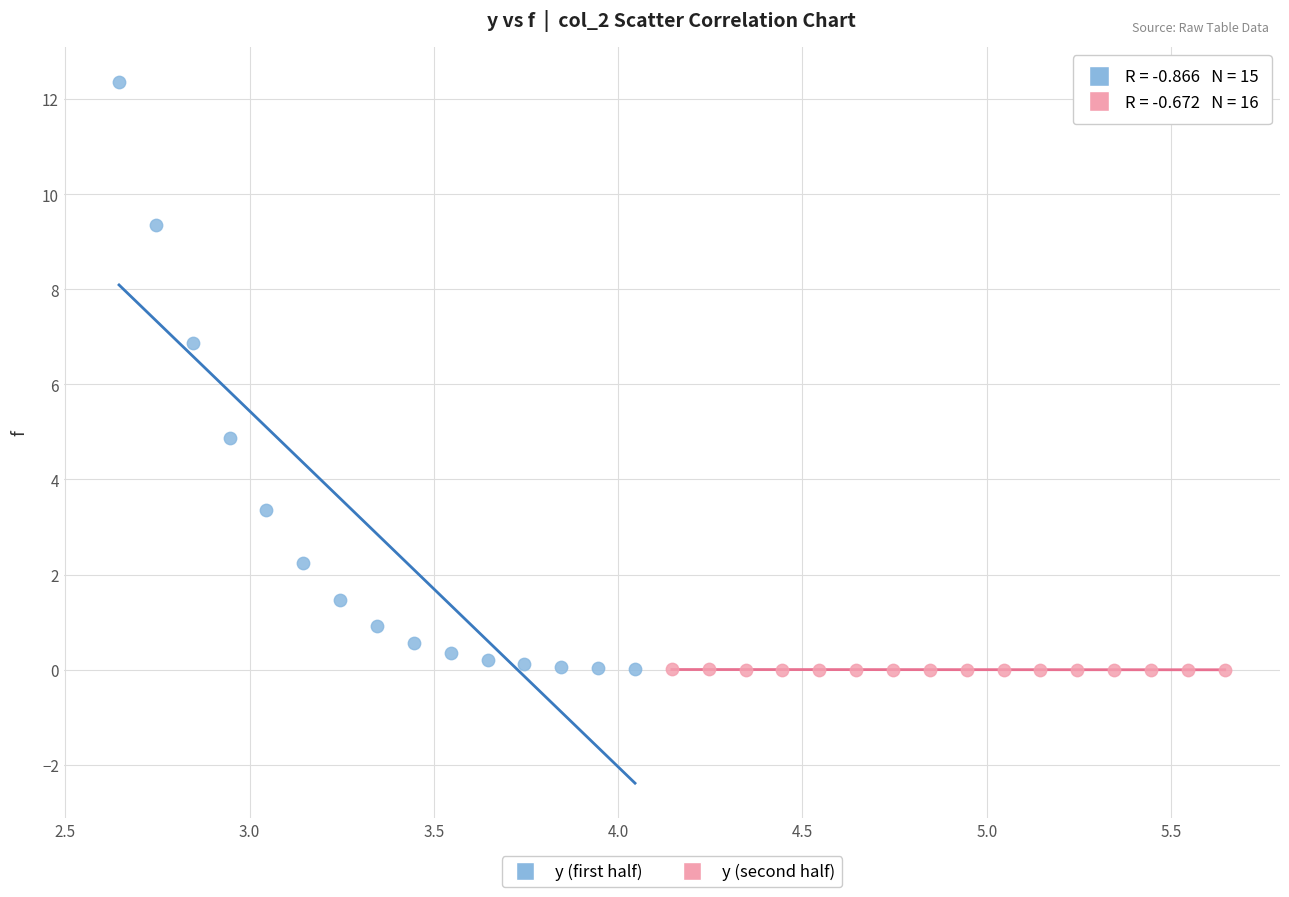

Which series reaches the maximum Y coordinate?

y (first half)